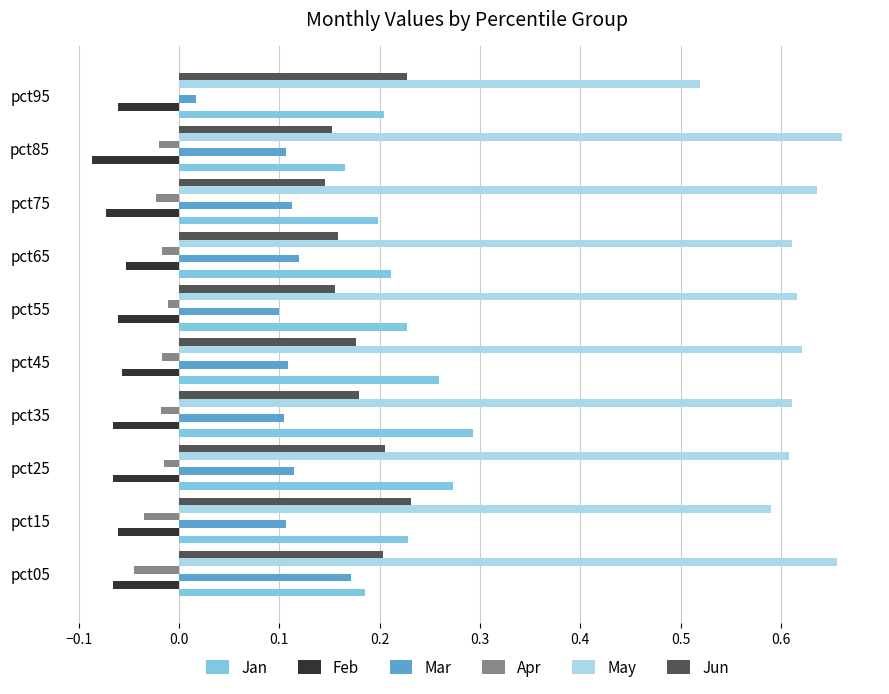

The value of Jun at pct05 is 0.3. True or false?

False